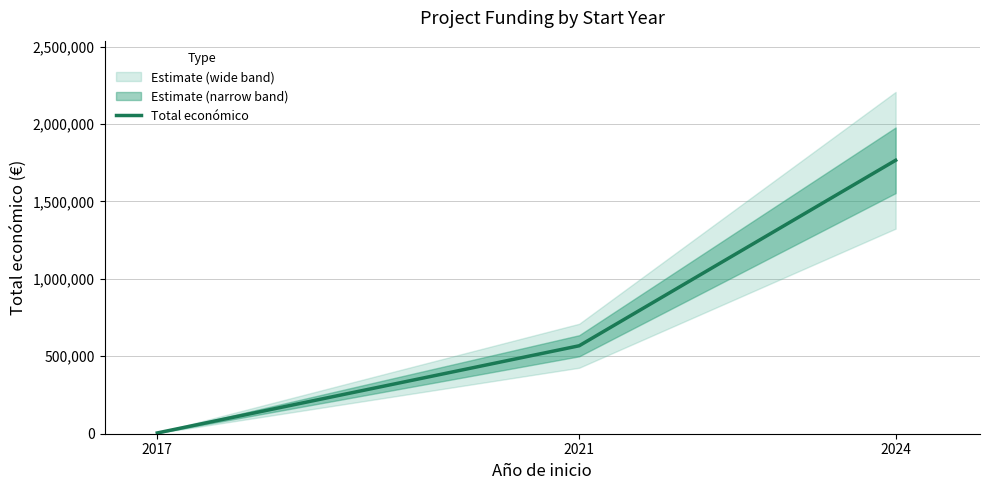

Reading left to right, extract all data points from this chart.

5000	567924	1765413